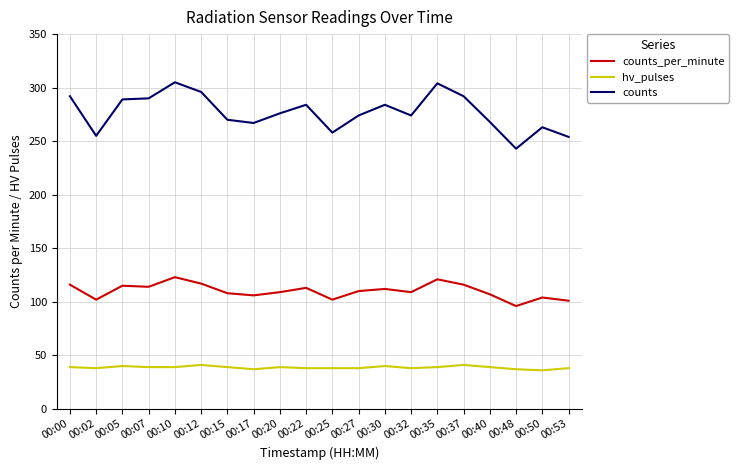

Which series has the largest total across all categories?

counts